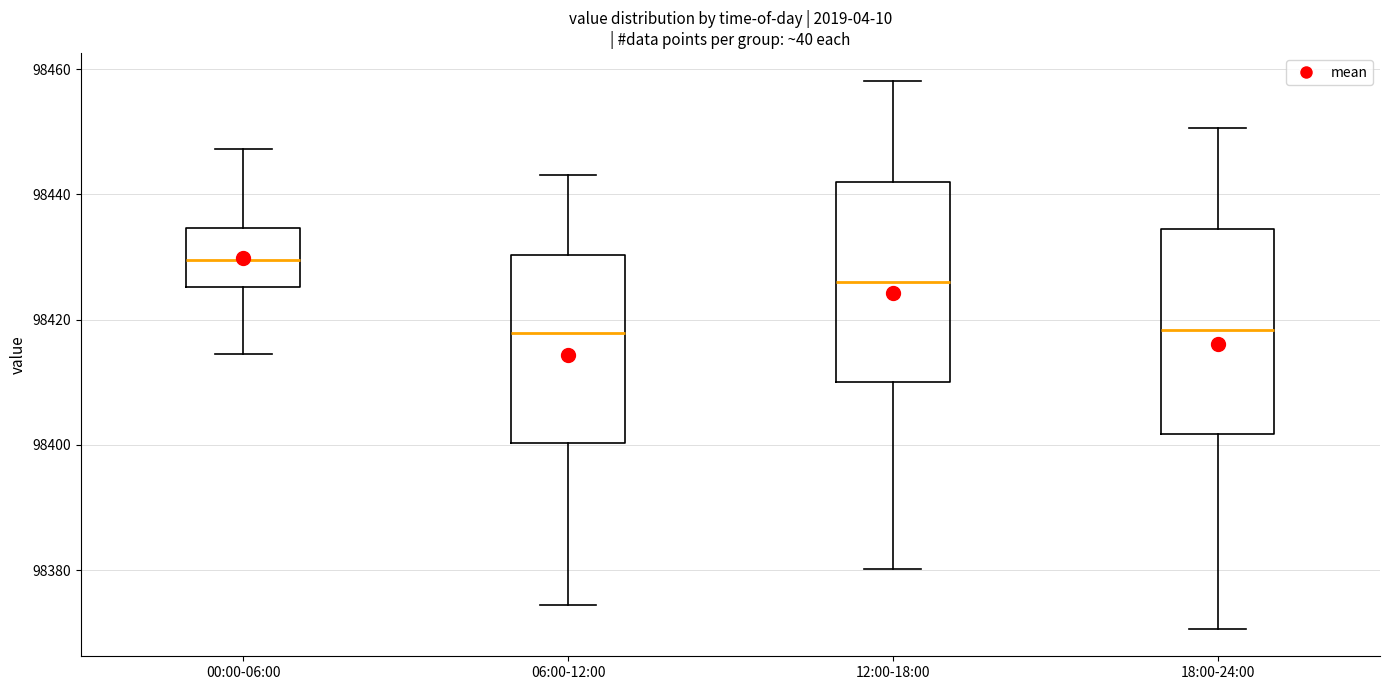

Reading left to right, read every box against the y-axis: the position of its median line, the range the box covers, and the ends of its whiskers. The values are not printed on the chart, so give them approximately, as read against the axis.

00:00-06:00: median 98430, box 98426 to 98434, whiskers 98414 to 98448
06:00-12:00: median 98418, box 98400 to 98430, whiskers 98374 to 98444
12:00-18:00: median 98426, box 98410 to 98442, whiskers 98380 to 98458
18:00-24:00: median 98418, box 98402 to 98434, whiskers 98370 to 98450